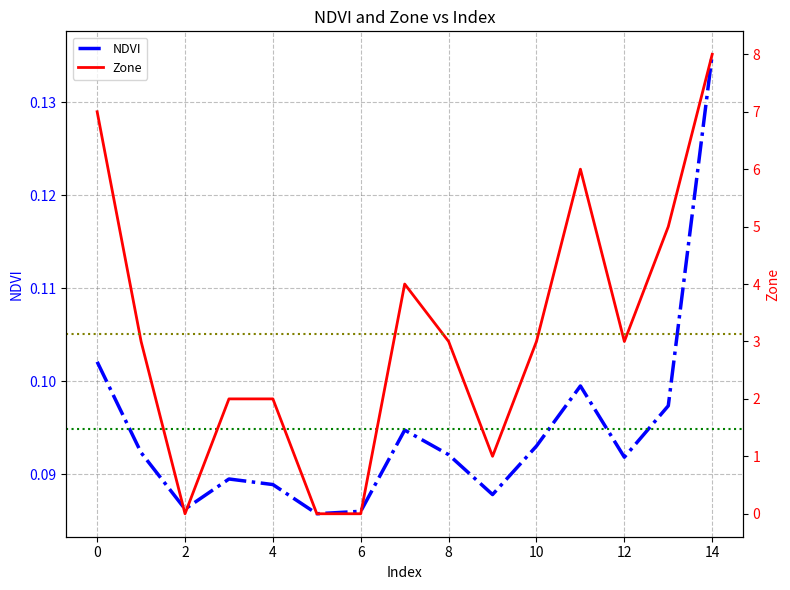

Which category has the lowest value in the Zone series?

2